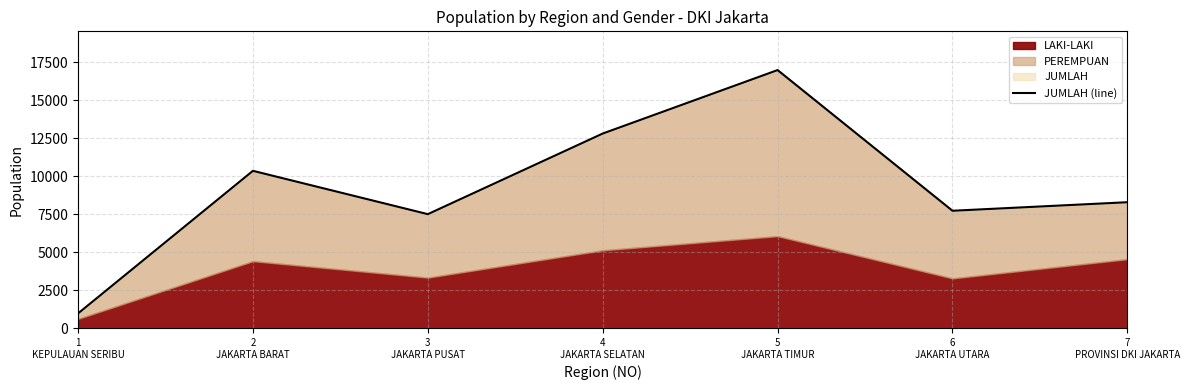

The chart shows a value of 7464 at 5
JAKARTA TIMUR. True or false?

False